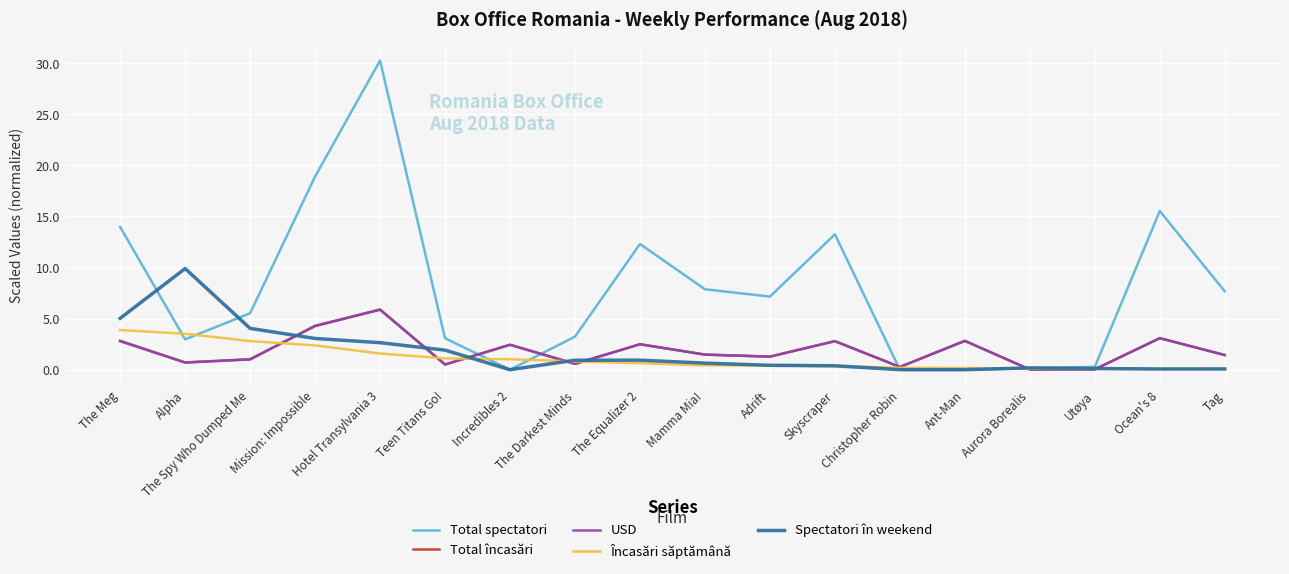

In Total încasări, how many points are lower than both neighbors (excluding endpoints)?

6